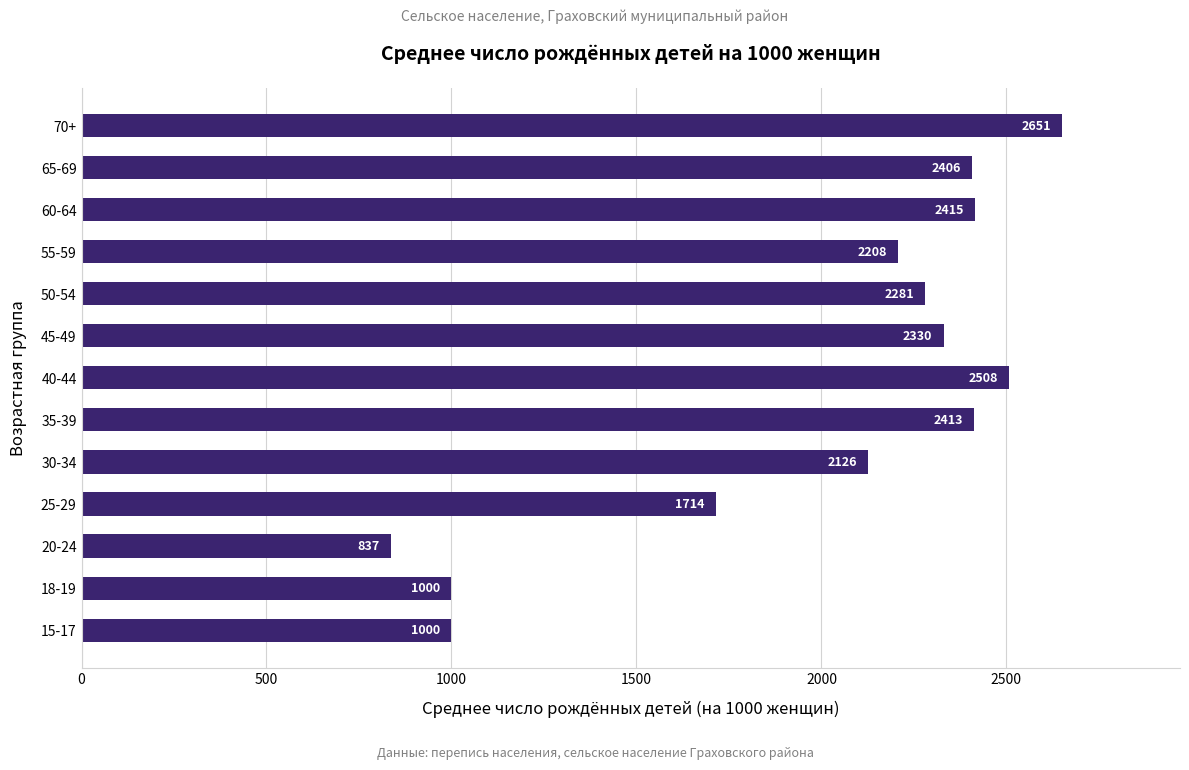

The value at 65-69 is 2406. True or false?

True